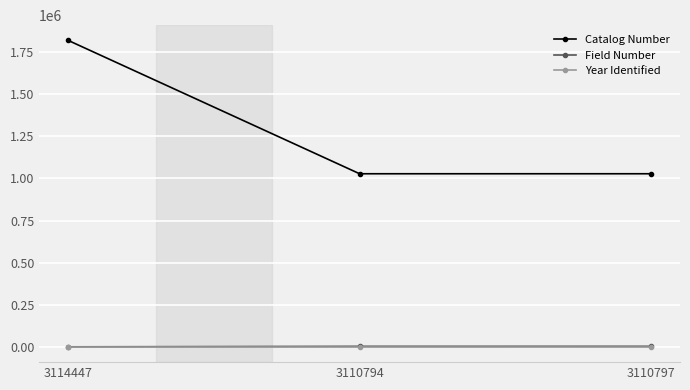

Does the chart display data point markers on the line(s)?

Yes